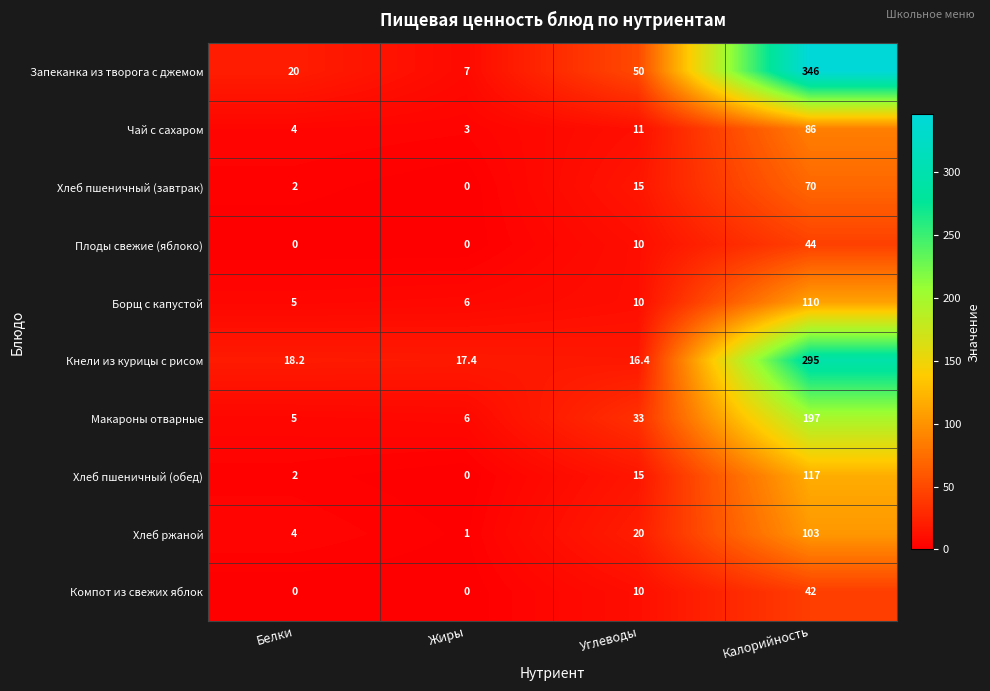

How many Плоды свежие (яблоко) values are between 0 and 44?

4